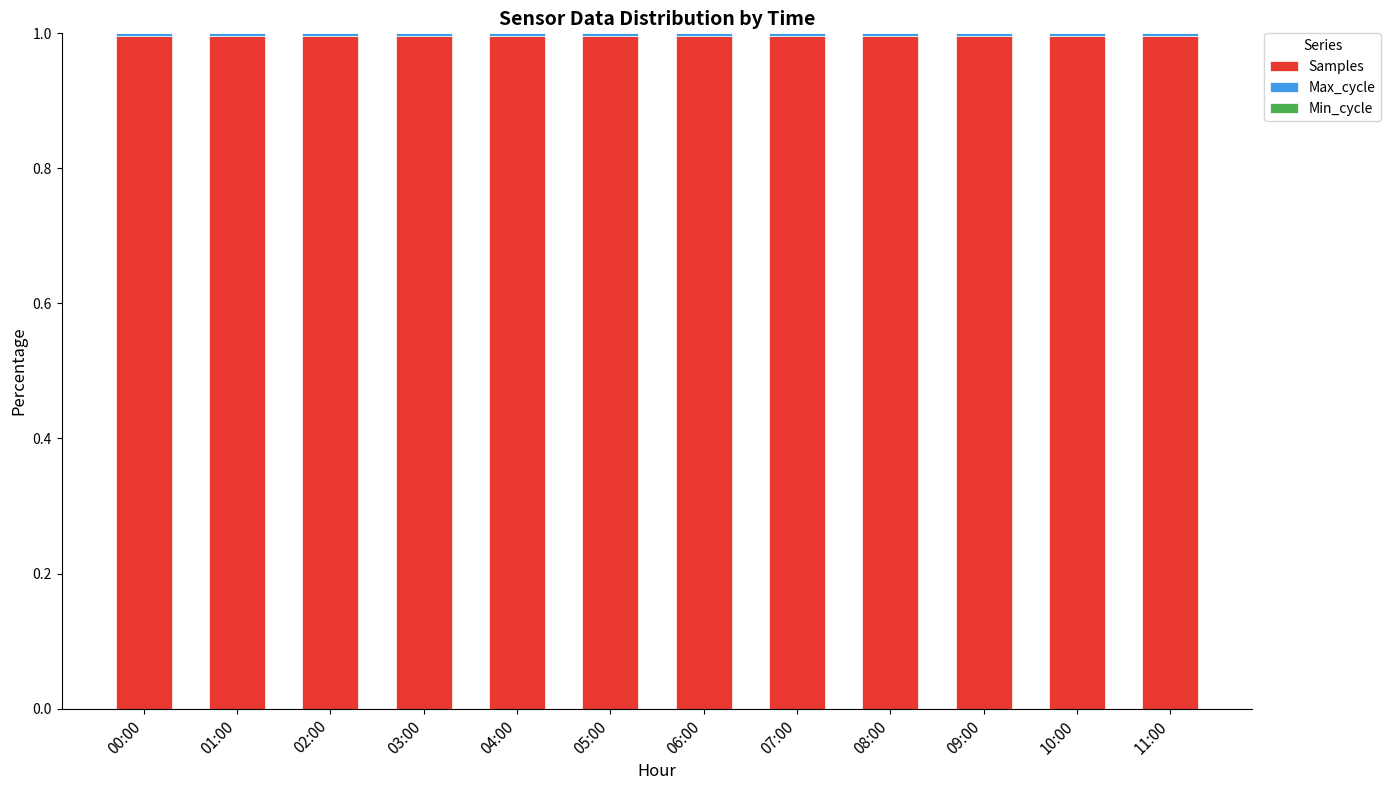

Is it true that Samples equals 1.0 at 02:00?

True